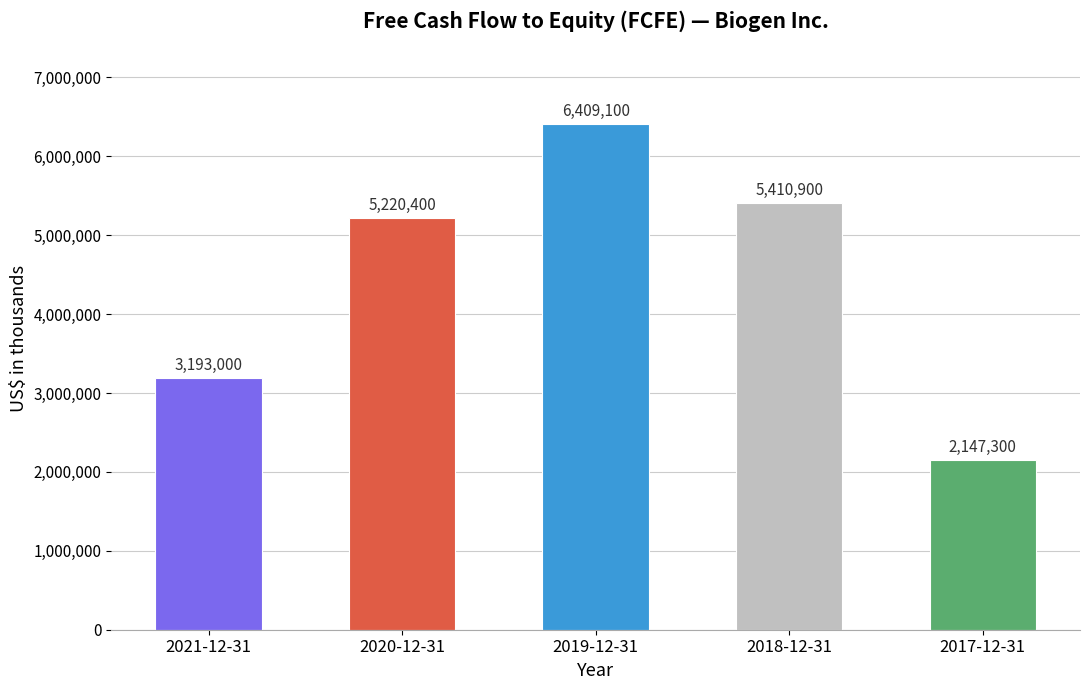

What is the approximate value at 2020-12-31?

5220400